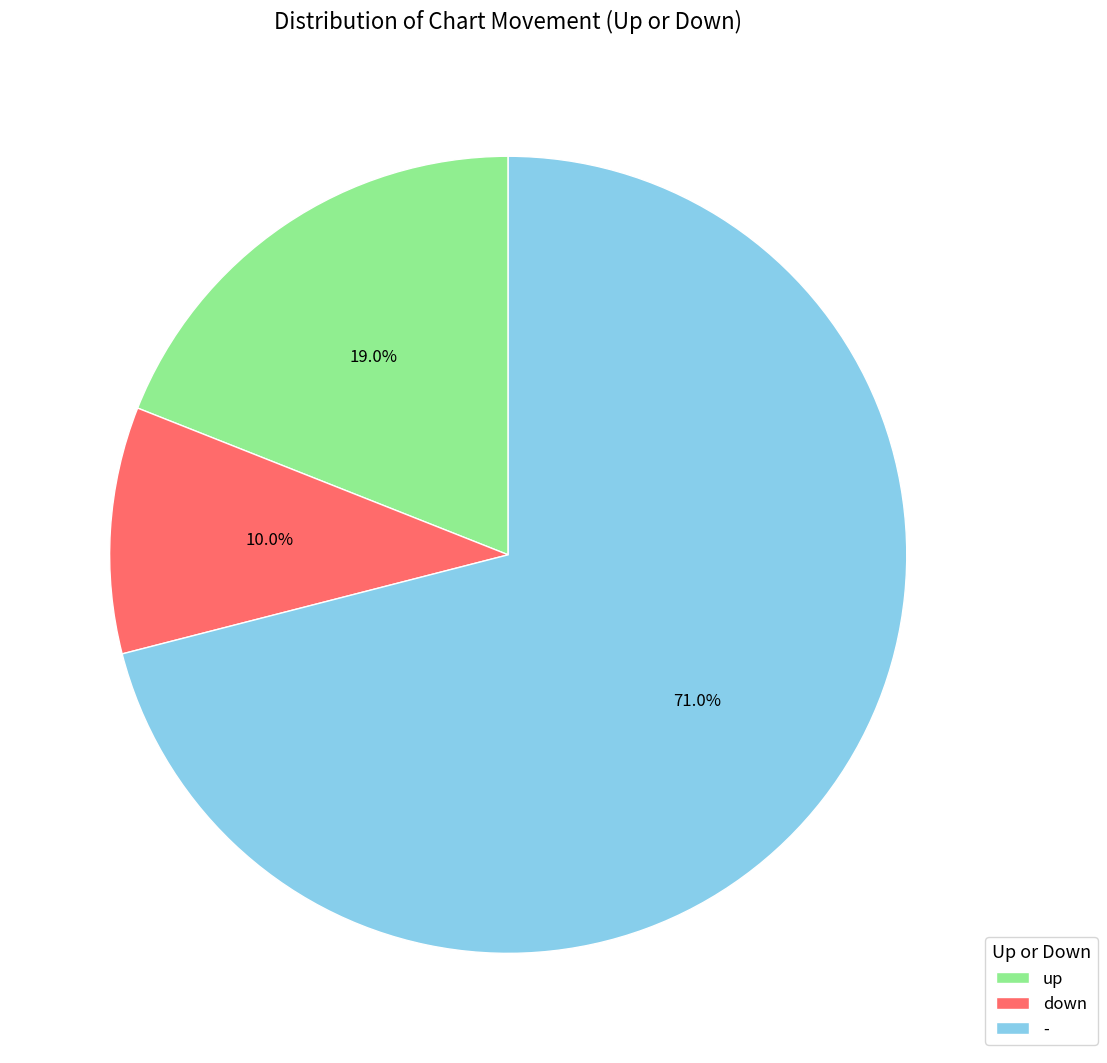

What percentage is NOT represented by -?

29.0%